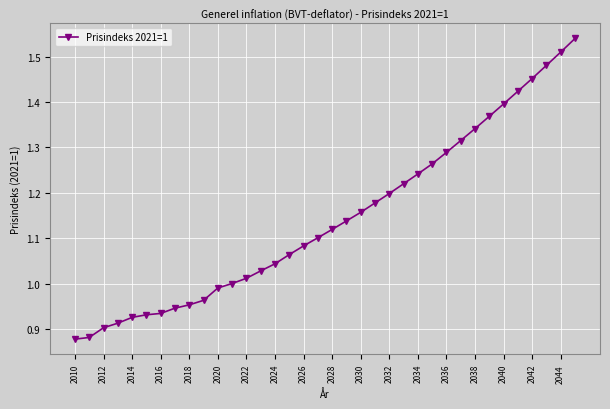

Count the number of categories in the chart.

36